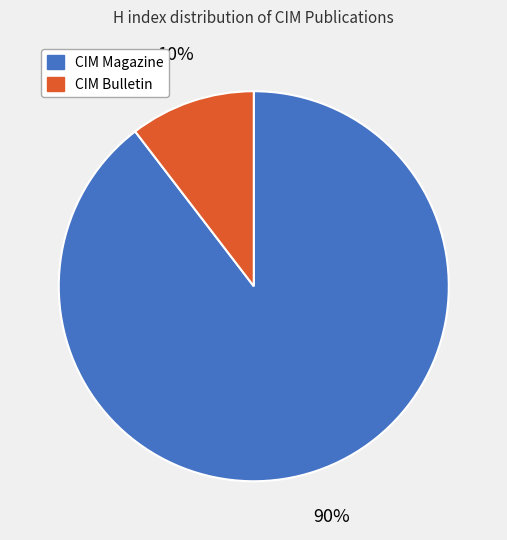

Count the number of slices in the pie.

2